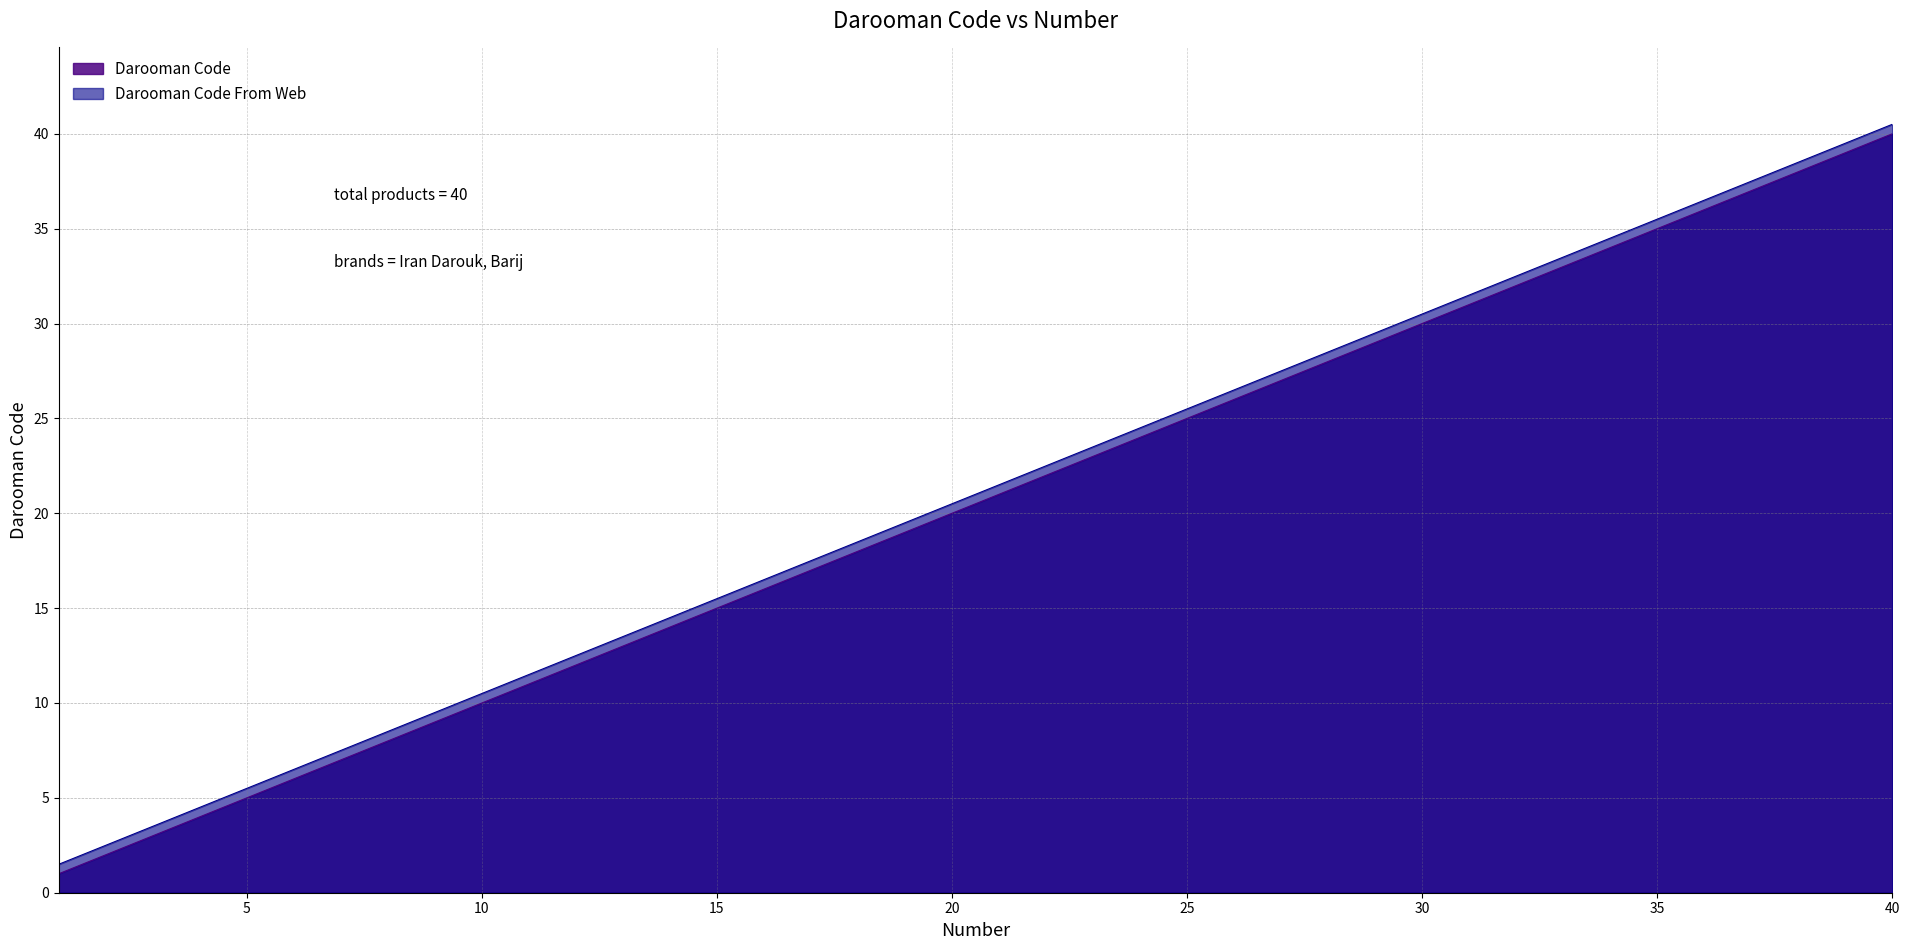

At which label does Darooman Code From Web reach its minimum?

1